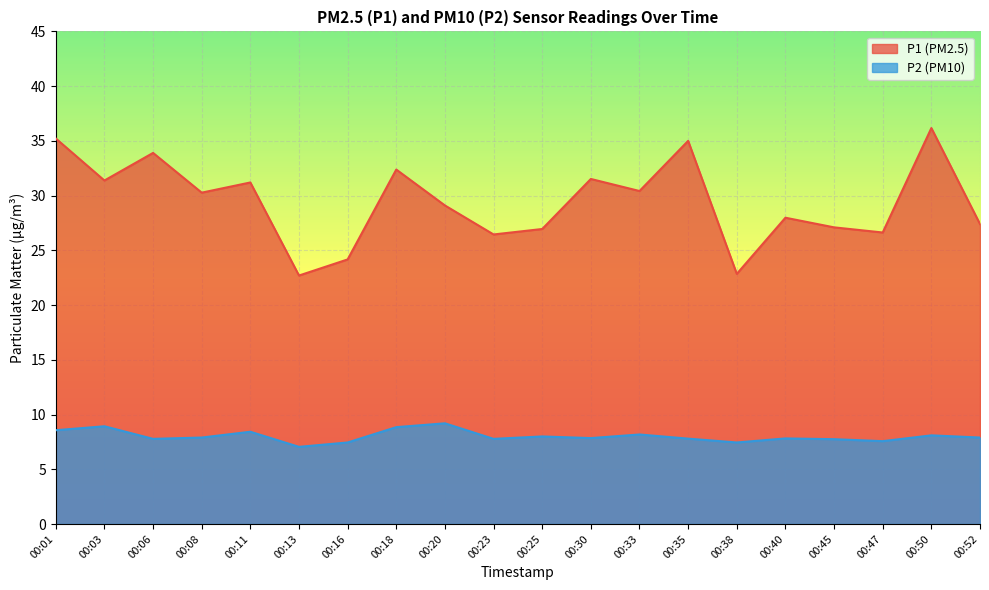

Reading left to right, what are all the values shown in this chart?

P1: 35.2	31.4	33.9	30.3	31.2	22.7	24.2	32.4	29.1	26.4	26.9	31.5	30.4	35.0	22.9	28.0	27.1	26.6	36.2	27.4
P2: 8.6	8.9	7.8	7.9	8.4	7.0	7.5	8.8	9.2	7.8	8.0	7.8	8.2	7.8	7.5	7.8	7.8	7.6	8.1	7.9